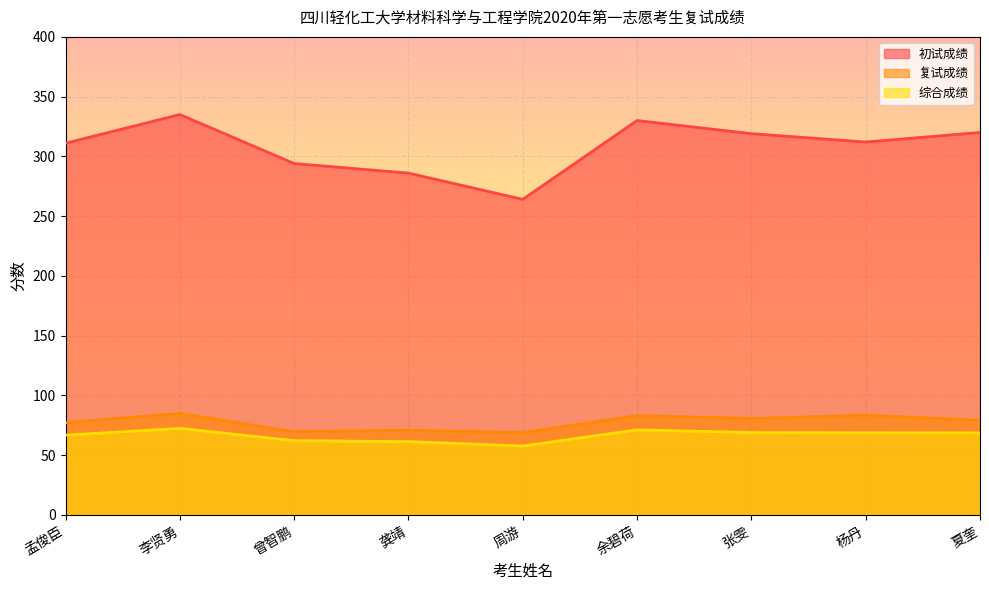

What is the minimum value for 初试成绩?

264.0